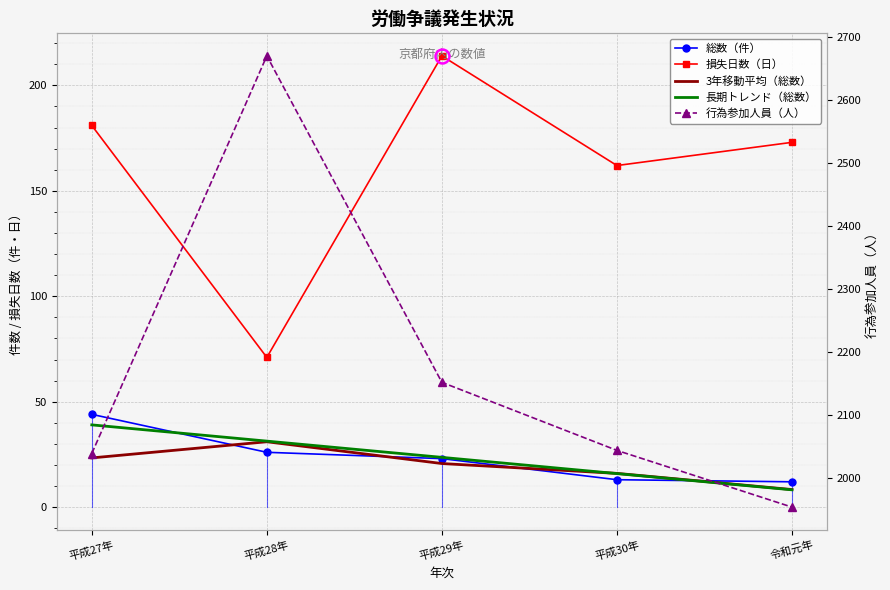

True or false: 損失日数（日） and 長期トレンド（総数） intersect in this chart.

False